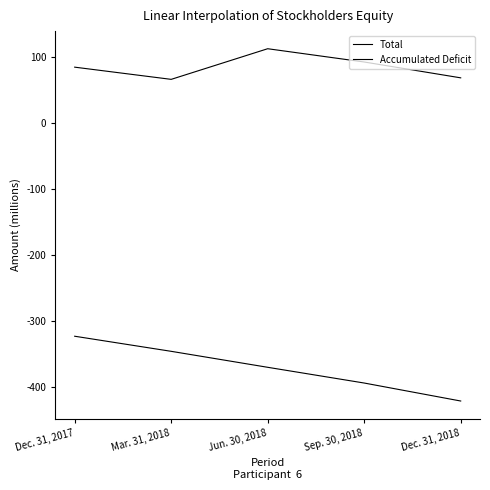

What is the smallest value displayed?

-420548